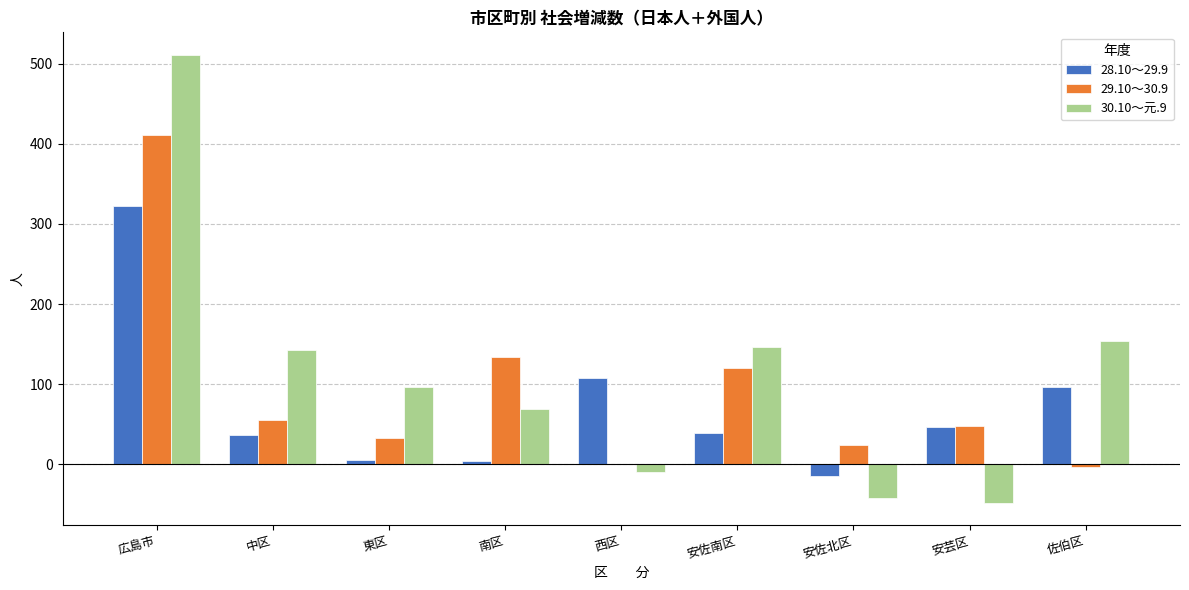

At which label does 30.10～元.9 reach its peak?

広島市